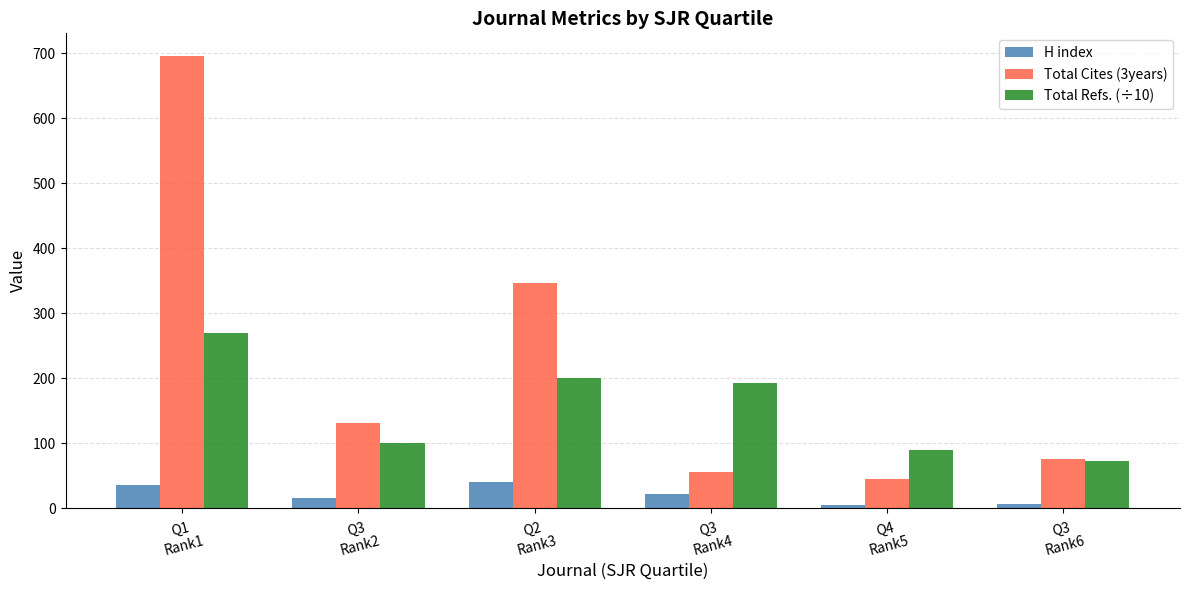

What is the minimum value for Total Refs. (÷10)?

72.5